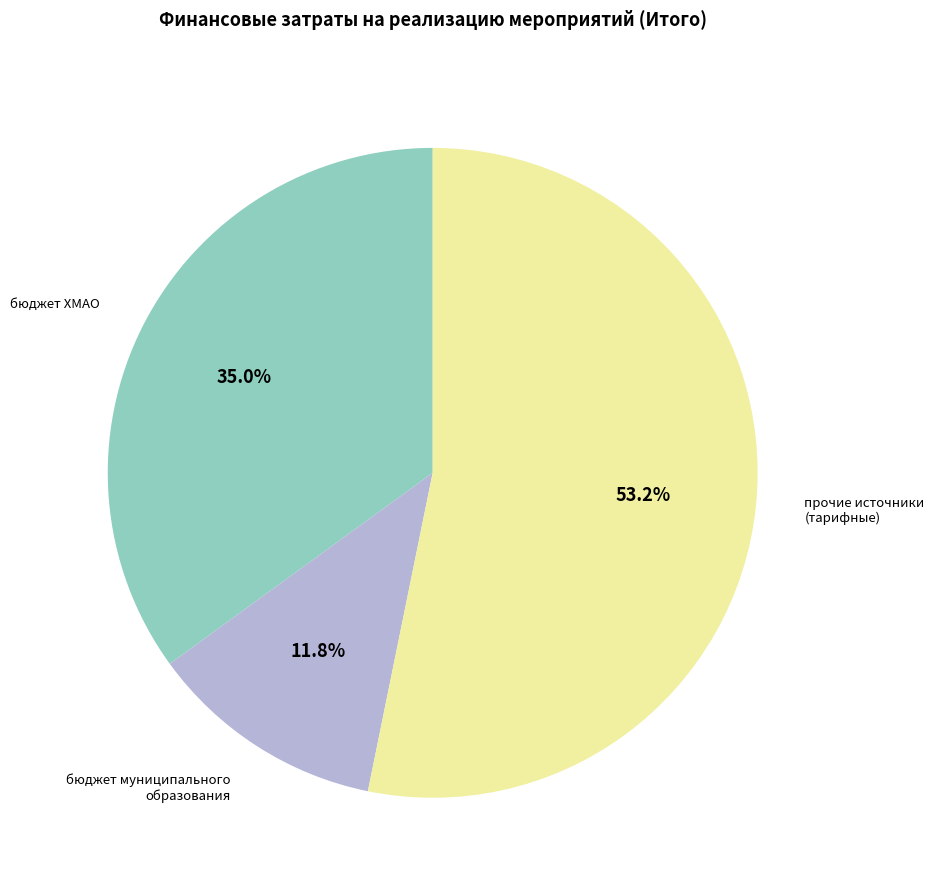

How many segments does this pie chart have?

3